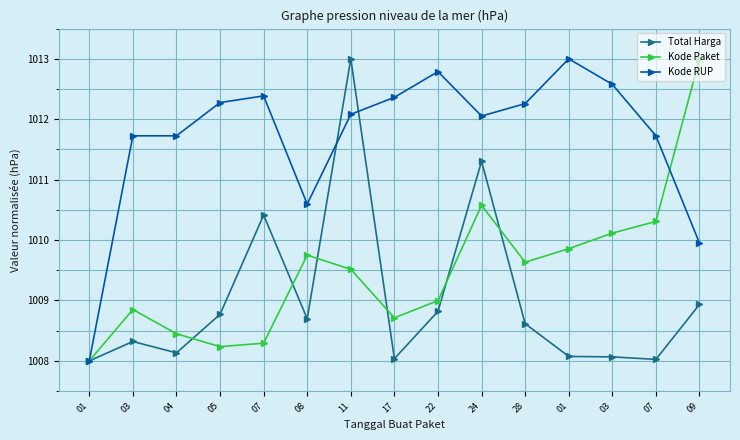

What are all the series names shown in the legend?

Total Harga, Kode Paket, Kode RUP